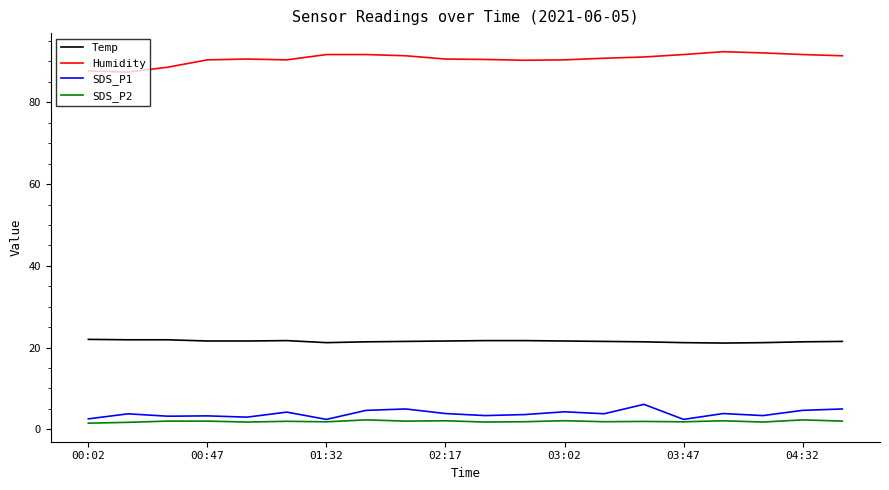

What is the maximum value for SDS_P2?

2.3